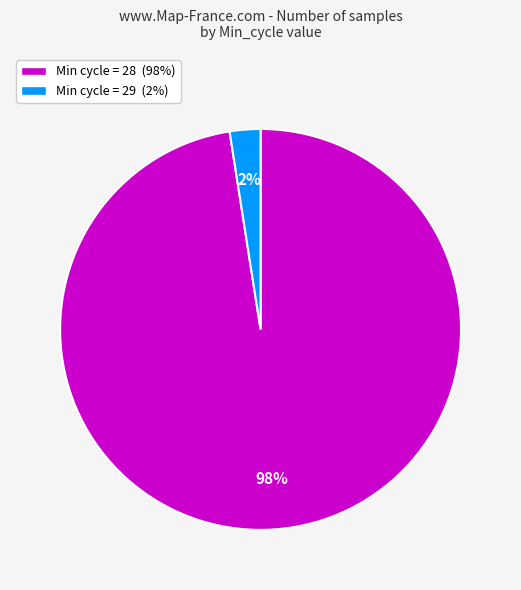

What percentage is the Min cycle = 28 (98%) slice, to the nearest percent?

98%